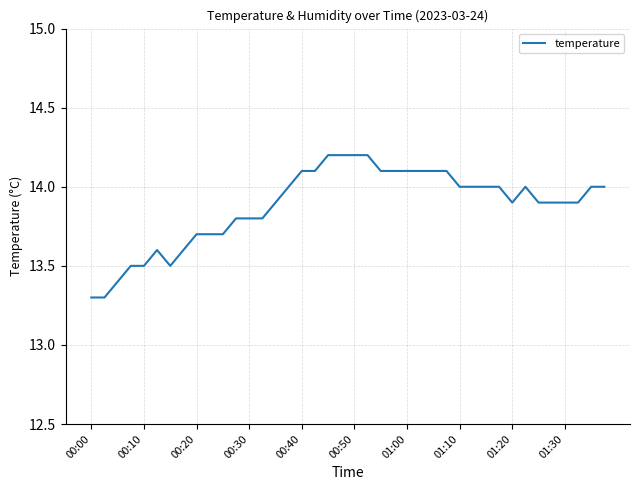

What is the difference between the maximum and minimum values?

0.9